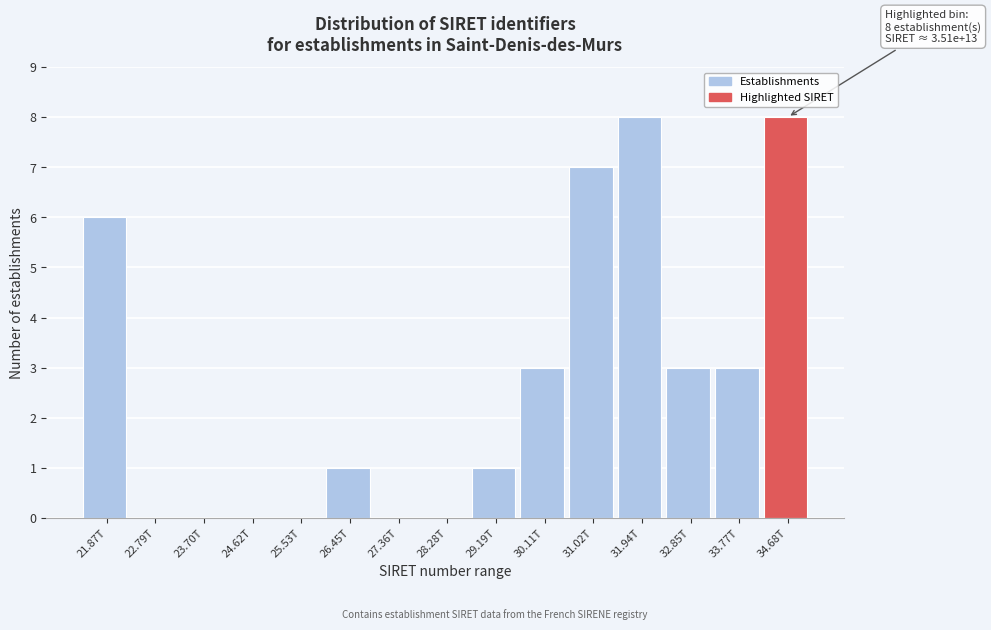

Reading left to right, what are all the values shown in this chart?

21.87T=6	22.79T=0	23.70T=0	24.62T=0	25.53T=0	26.45T=1	27.36T=0	28.28T=0	29.19T=1	30.11T=3	31.02T=7	31.94T=8	32.85T=3	33.77T=3	34.68T=8